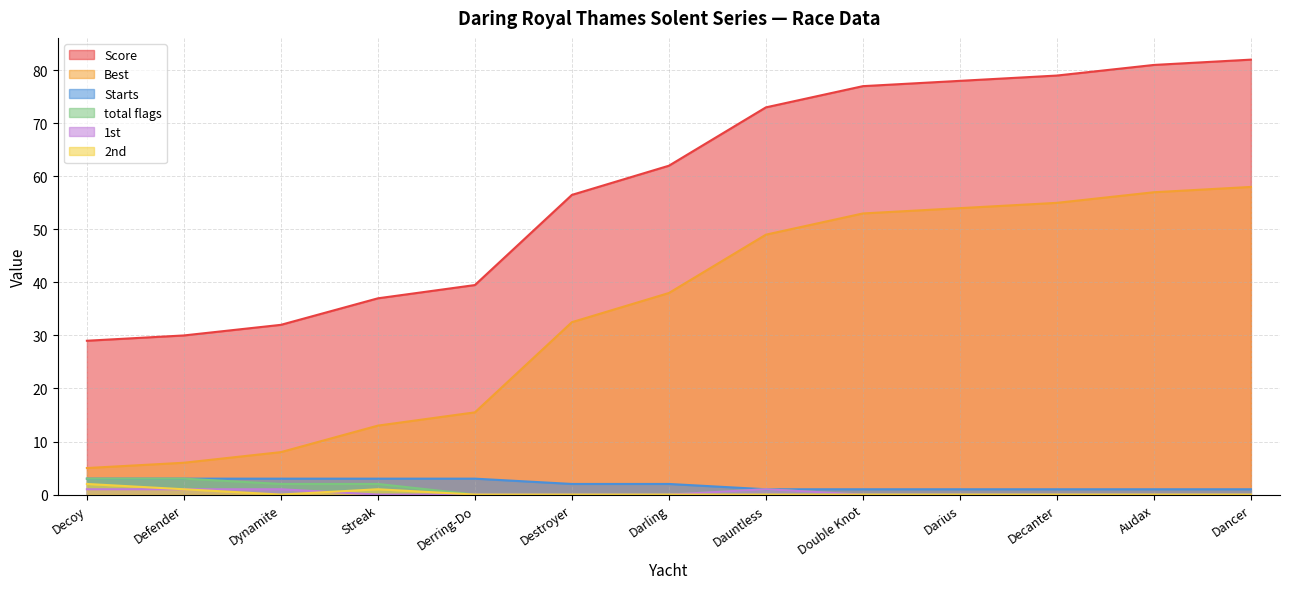

True or false: 1st has more than 0 interior local peaks.

True